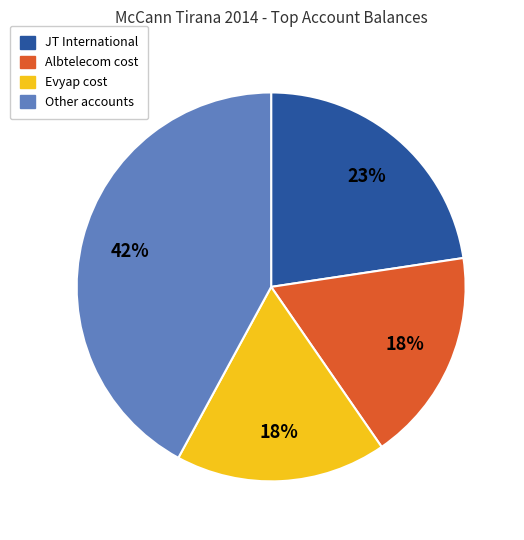

Is there a majority slice in this chart?

No